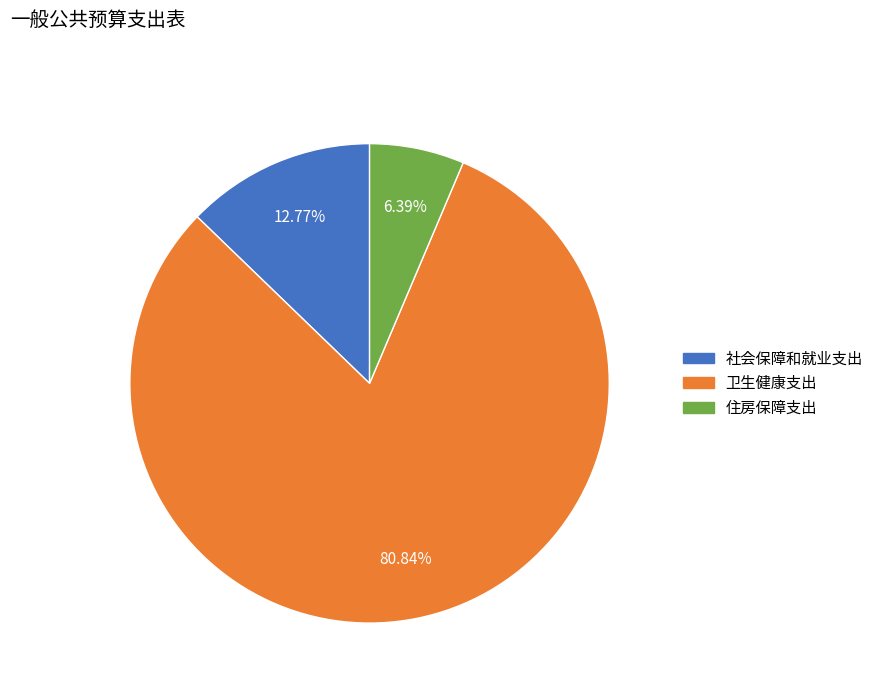

Is it true that 住房保障支出 is 1% of the pie?

False